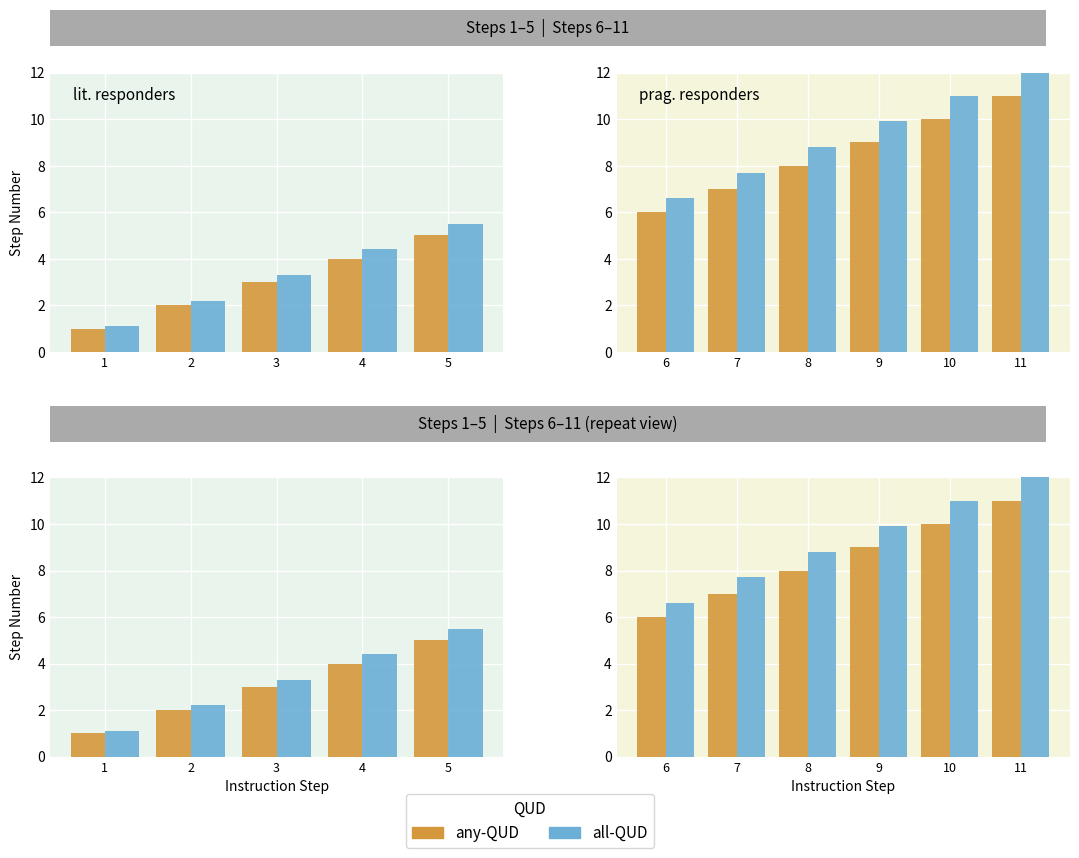

What is the highest value of the all-QUD series?

12.1